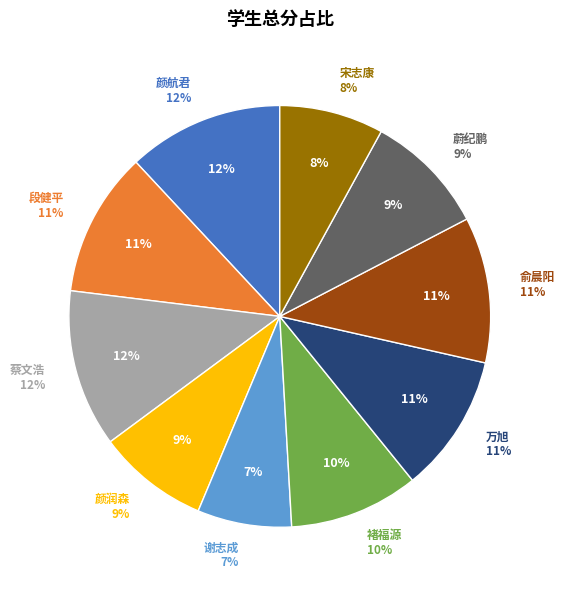

What is the largest slice in the pie chart?

蔡文浩